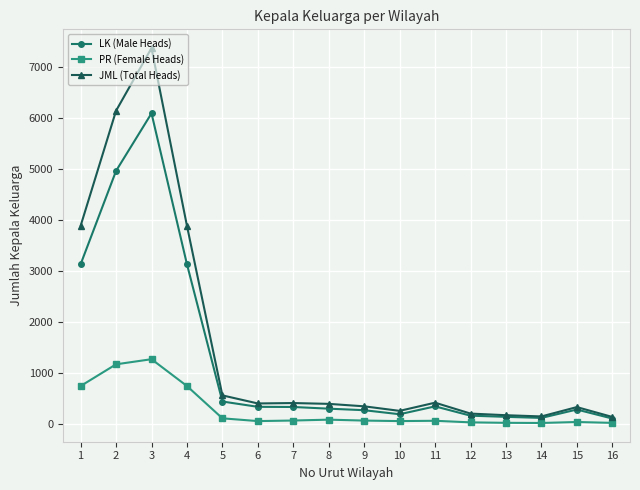

True or false: LK (Male Heads) and PR (Female Heads) cross at least once.

False